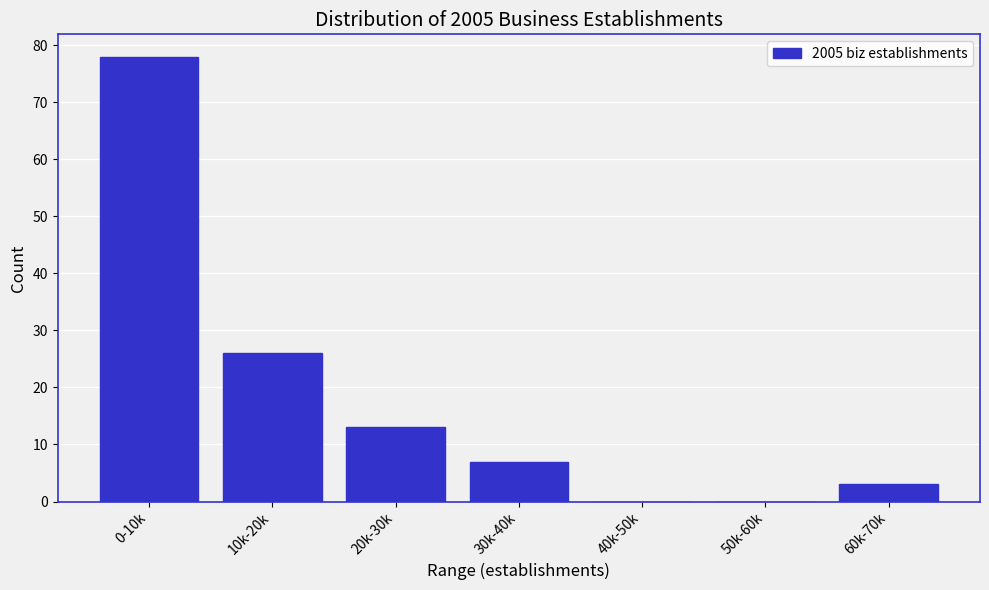

Reading left to right, list all the values displayed in this chart.

0-10k=78	10k-20k=26	20k-30k=13	30k-40k=7	40k-50k=0	50k-60k=0	60k-70k=3